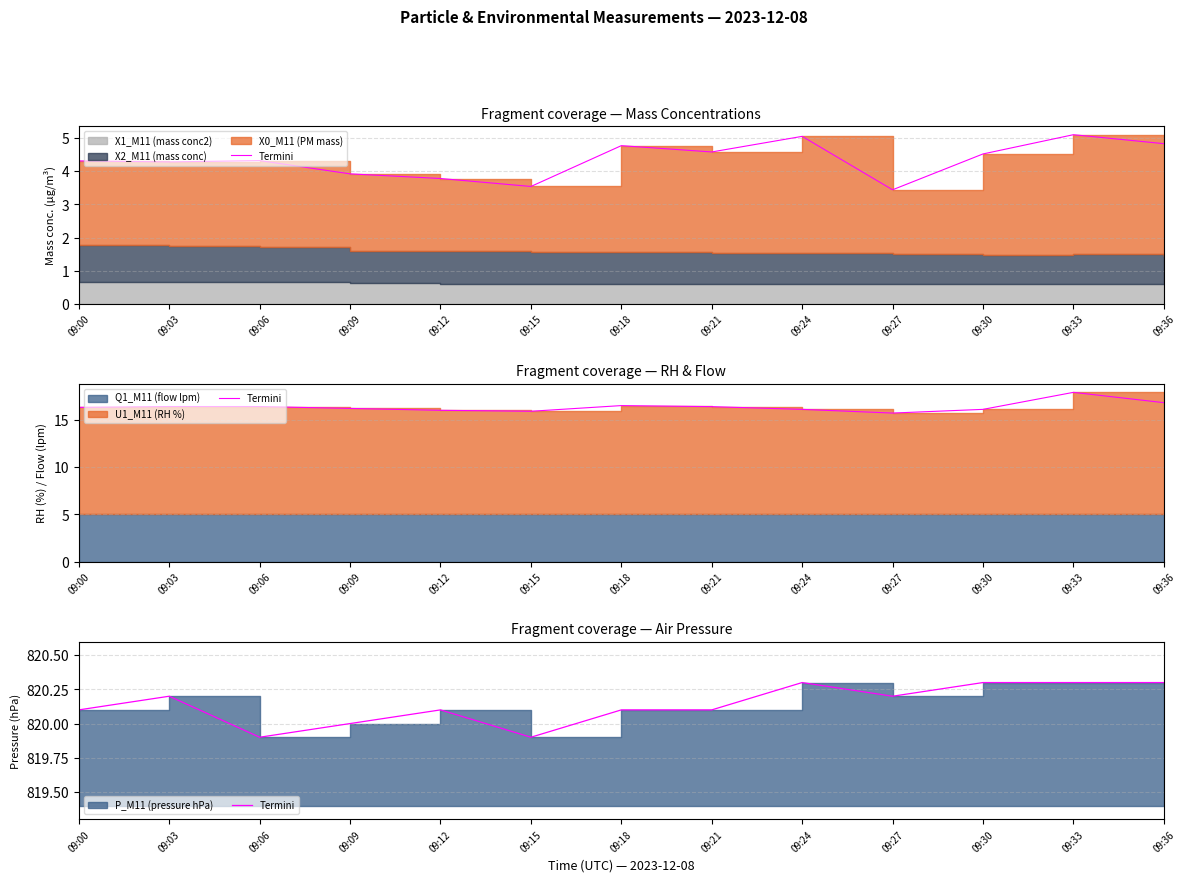

True or false: there are more than 1 points higher than both neighbors.

True